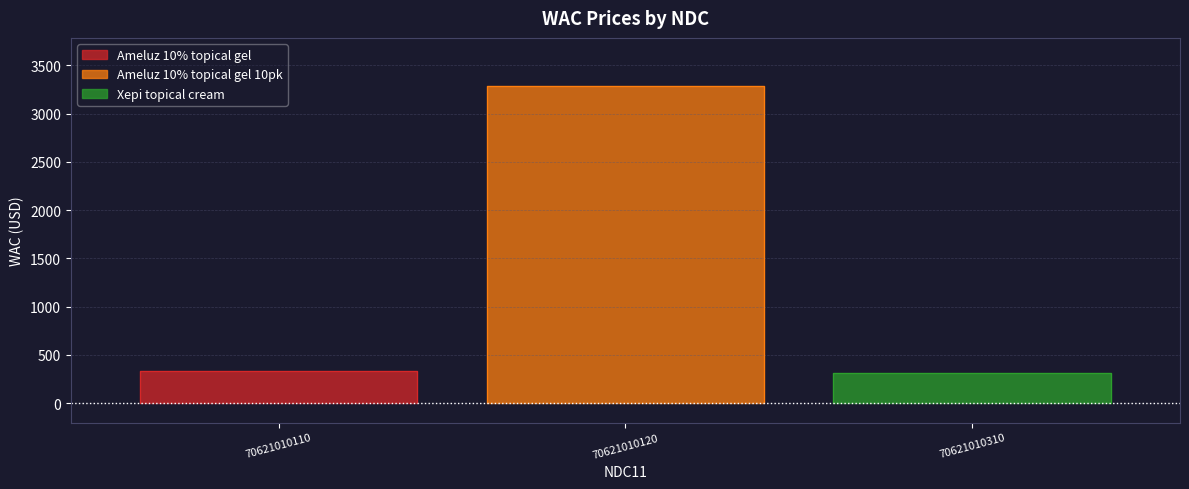

Read the value at 70621010110.

329.0